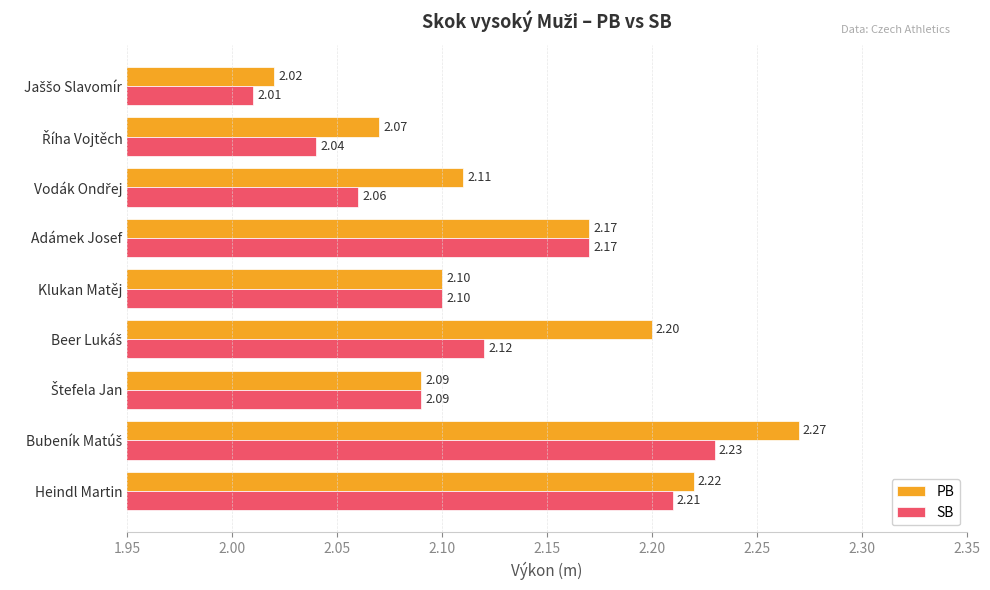

At how many categories does at least one series exceed 2?

9